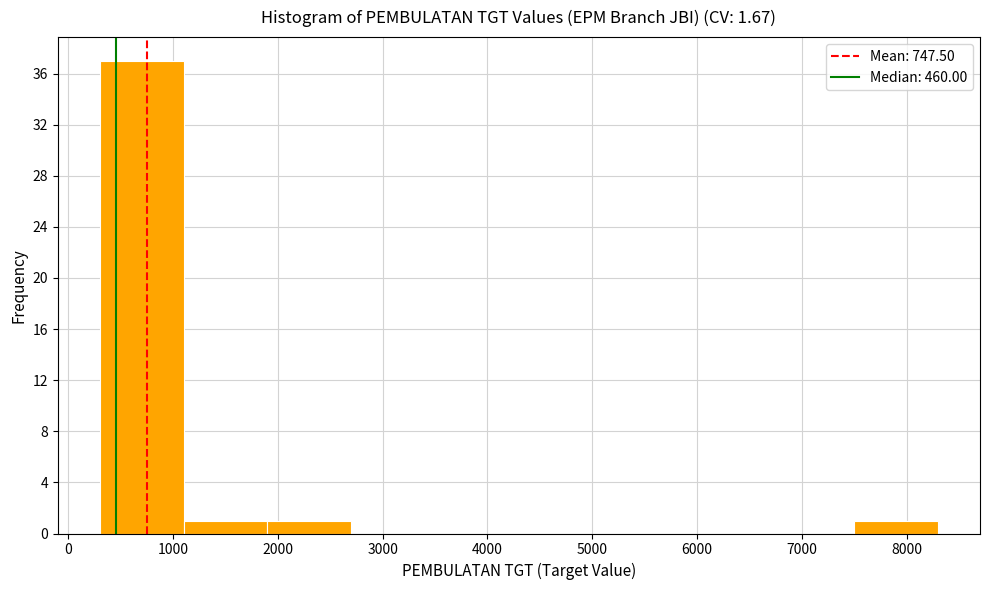

How tall is the bar that spans 7500 to 8300 on the x-axis? The values are not printed on the chart, so give them approximately, as read against the axis.

1